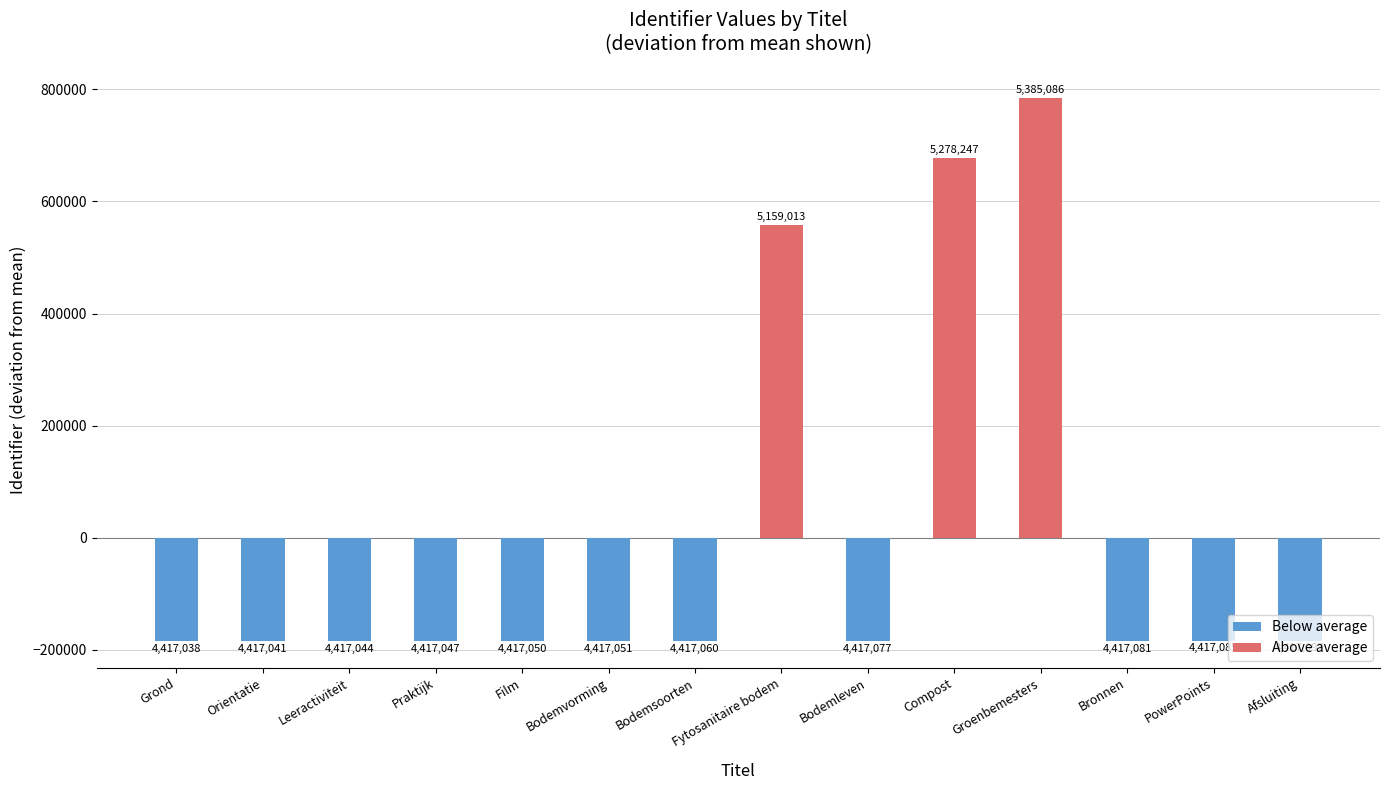

Which category has the lowest value across all series?

Grond